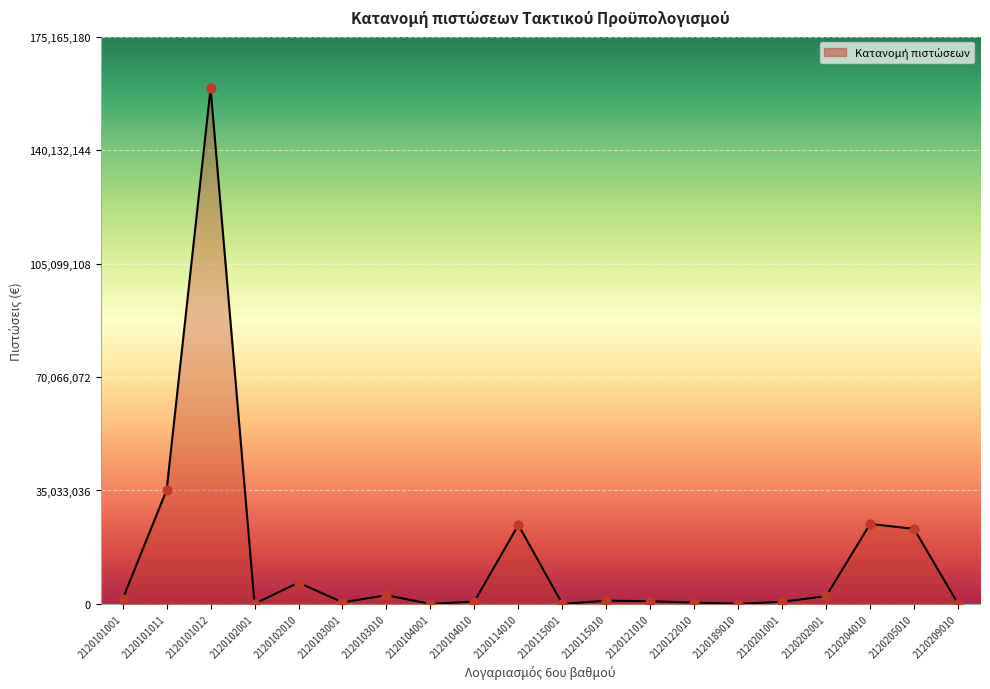

What is the change in value from 2120122010 to 2120204010?

+24296572